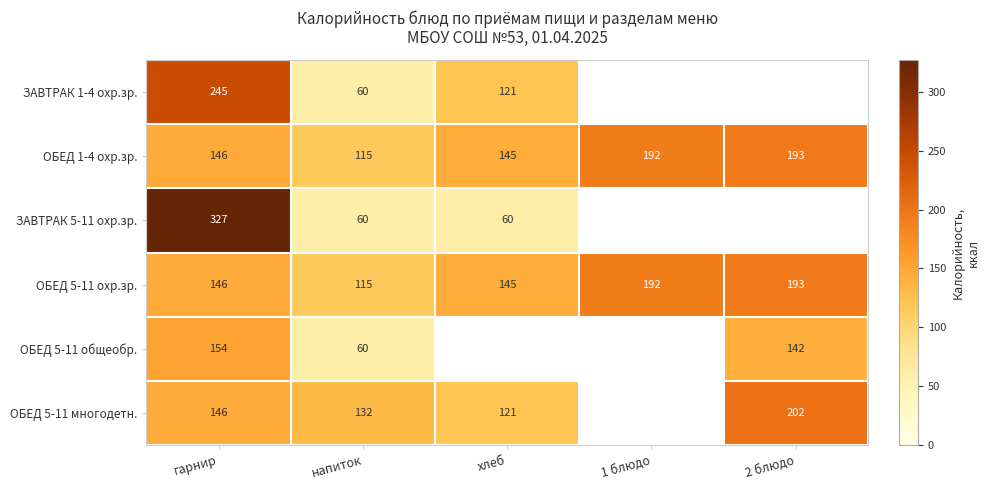

Is the value of ОБЕД 5-11 охр.зр. at напиток greater than the value of ОБЕД 5-11 многодетн. at гарнир?

No